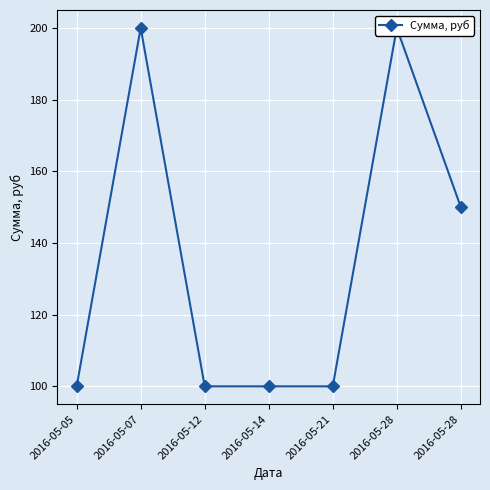

What is the change in value from 2016-05-07 to 2016-05-14?

-100